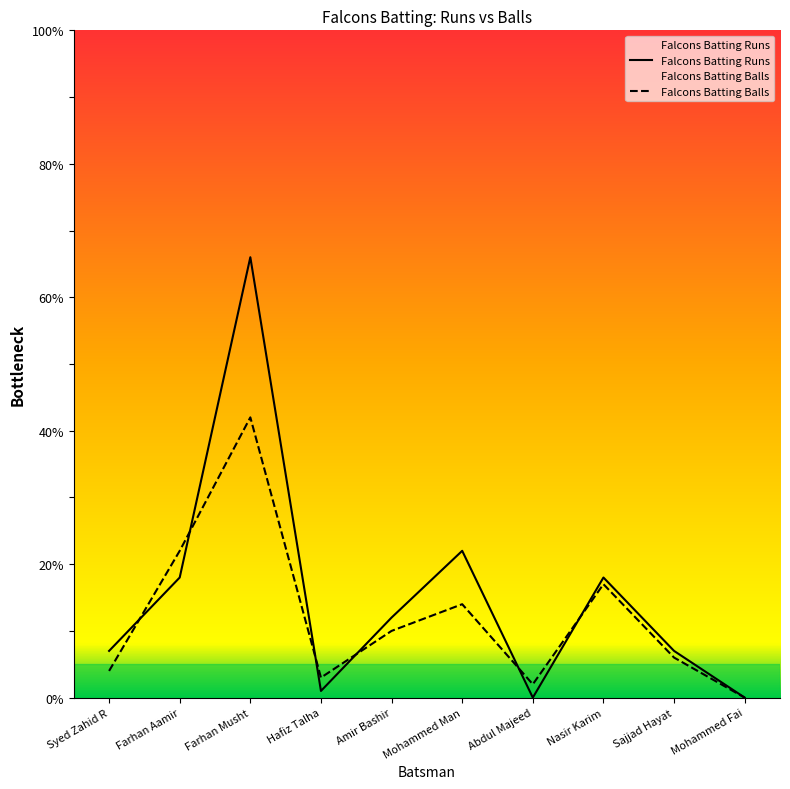

What is the difference between the highest and lowest values at Hafiz Talha?

2